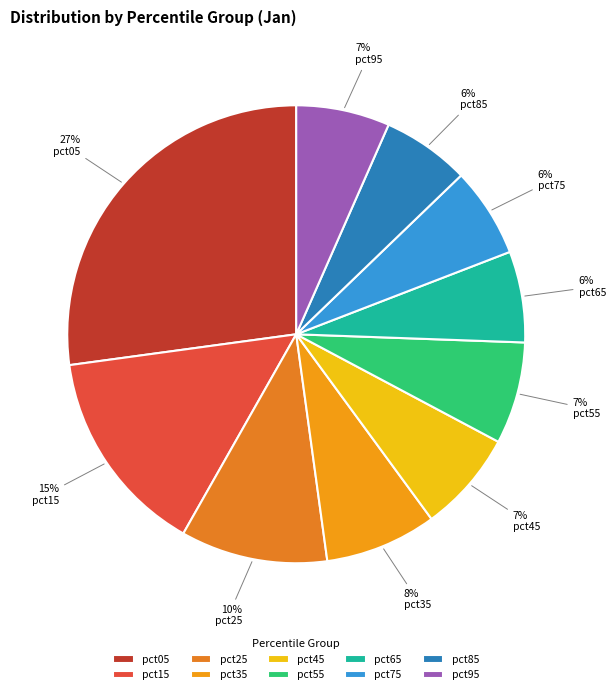

What percentage is the pct85 slice, to the nearest percent?

6%